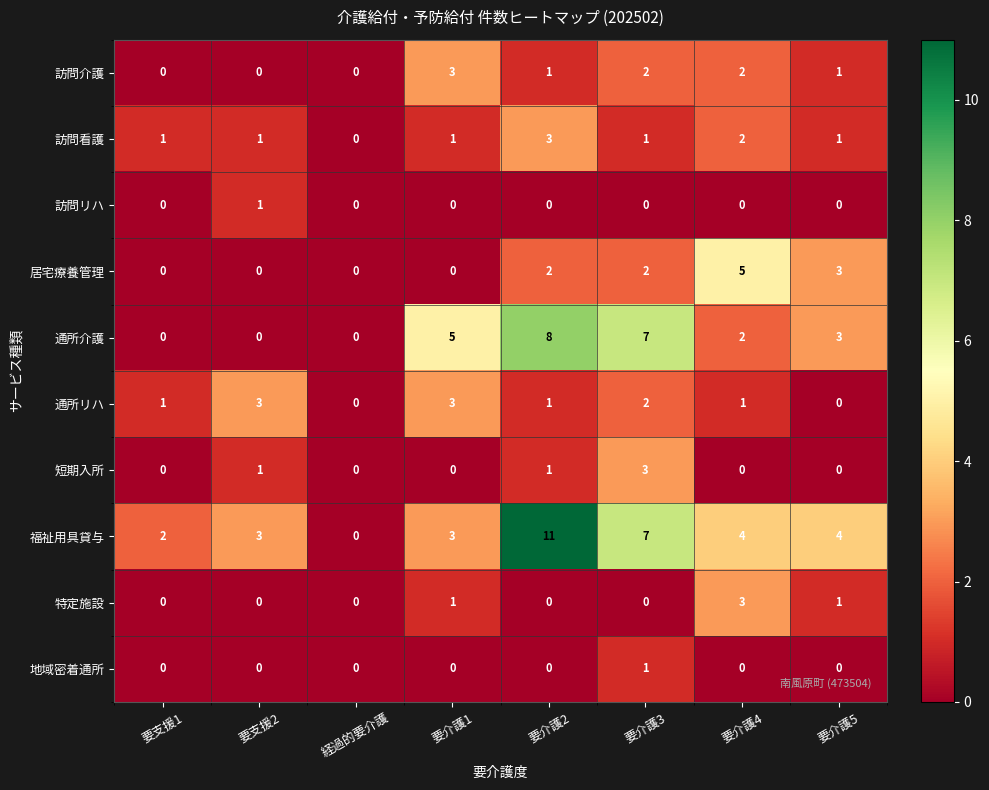

How many data points in 訪問リハ are above 0?

1